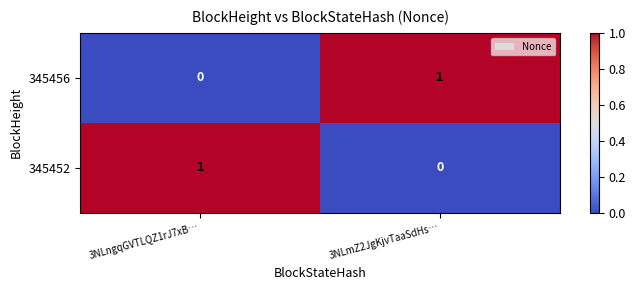

At which label is 345456 closest to 0?

3NLngqGVTLQZ1rJ7xB…